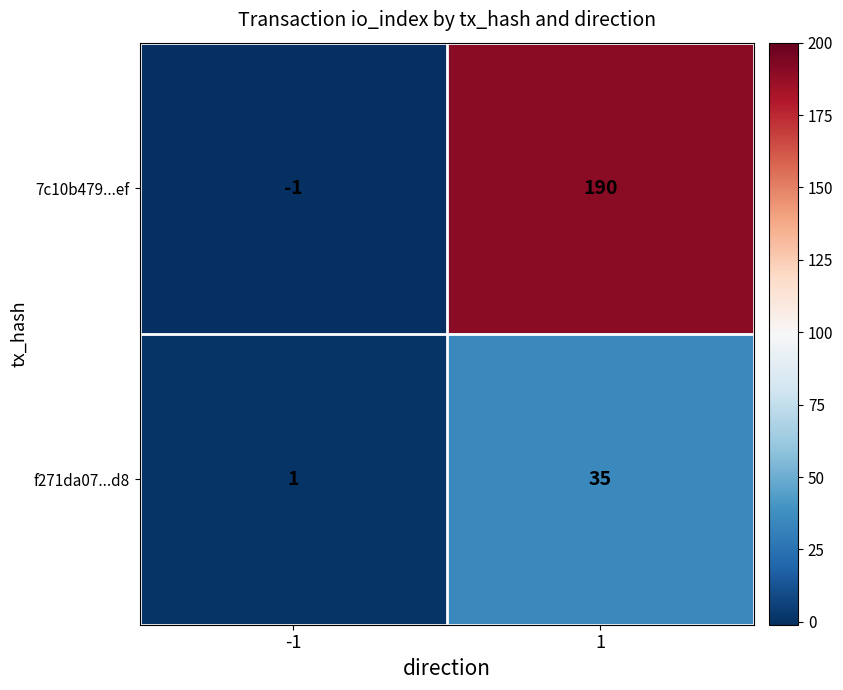

List the labels in order of 7c10b479...ef value, smallest first.

-1, 1